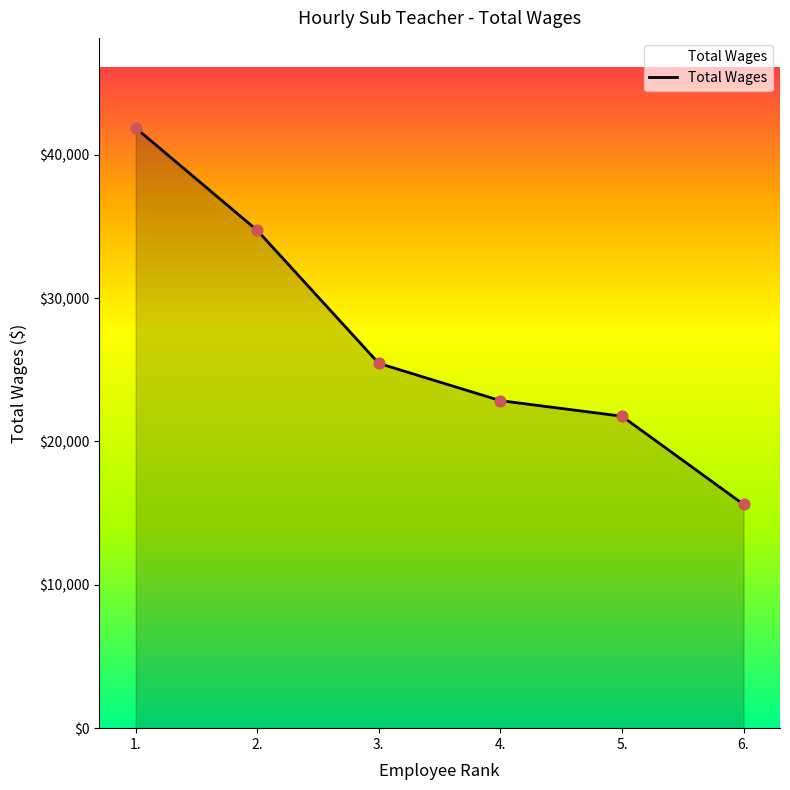

What is the change in value from 3. to 6.?

-9835